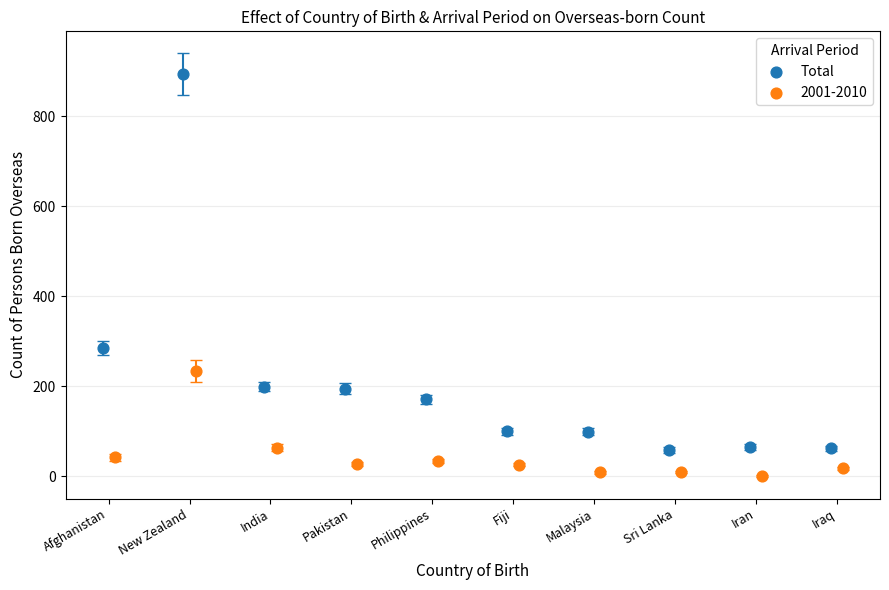

Which series contains the highest Y value?

Total